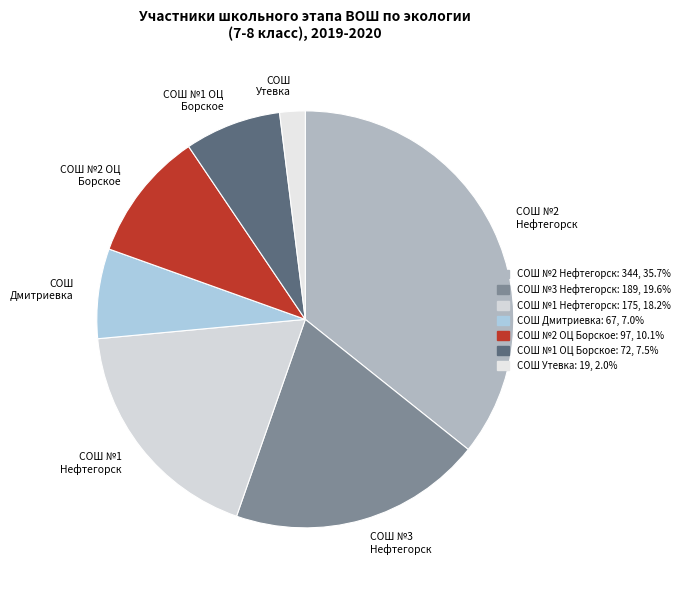

Combined, do СОШ №1 Нефтегорск and СОШ №2 ОЦ Борское account for over 50%?

No